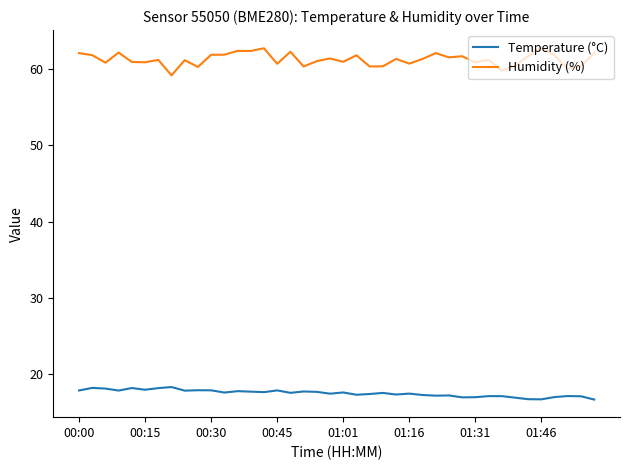

List the series in order of their overall mean, highest first.

Humidity (%), Temperature (°C)